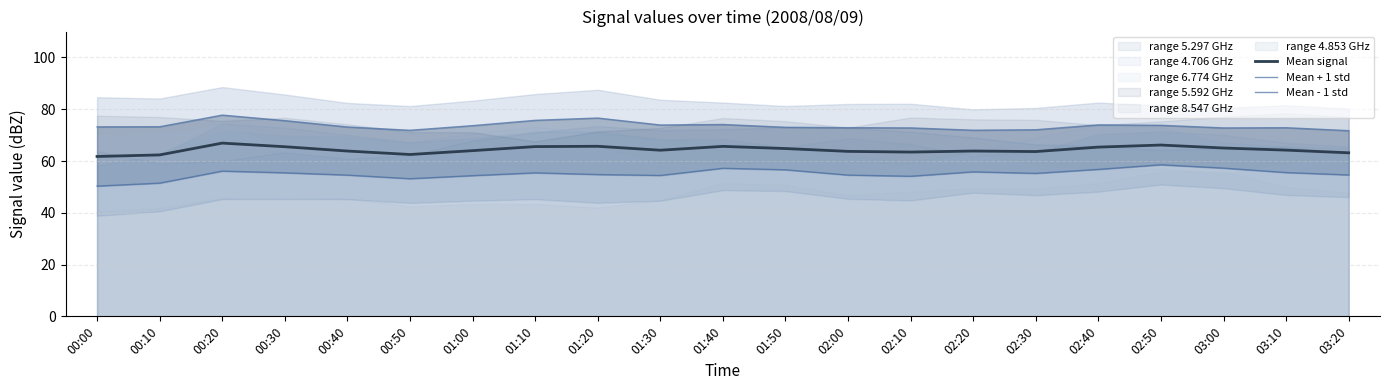

Where does the Mean + 1 std series first go above 73?

00:00